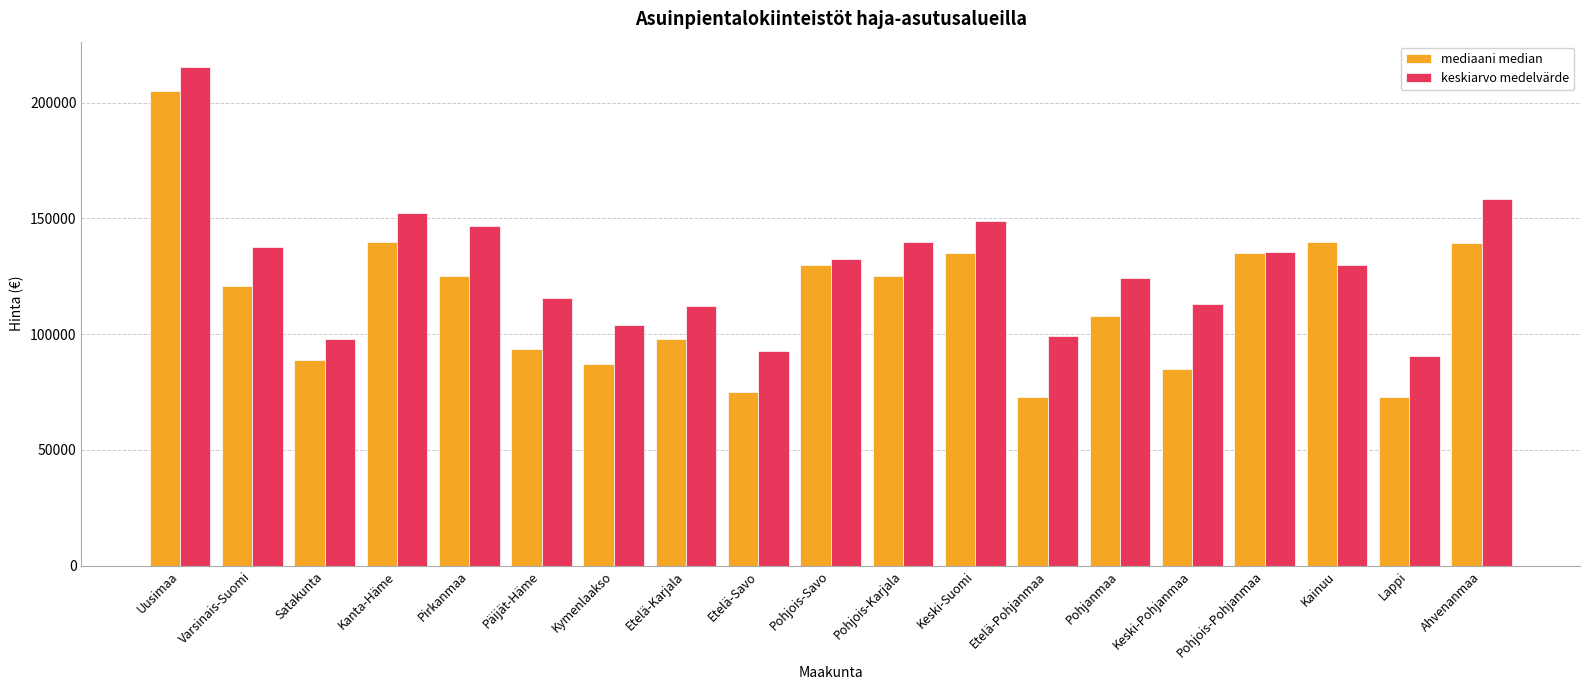

What is the sum of the mediaani median values at Pohjanmaa and Etelä-Karjala?

205750